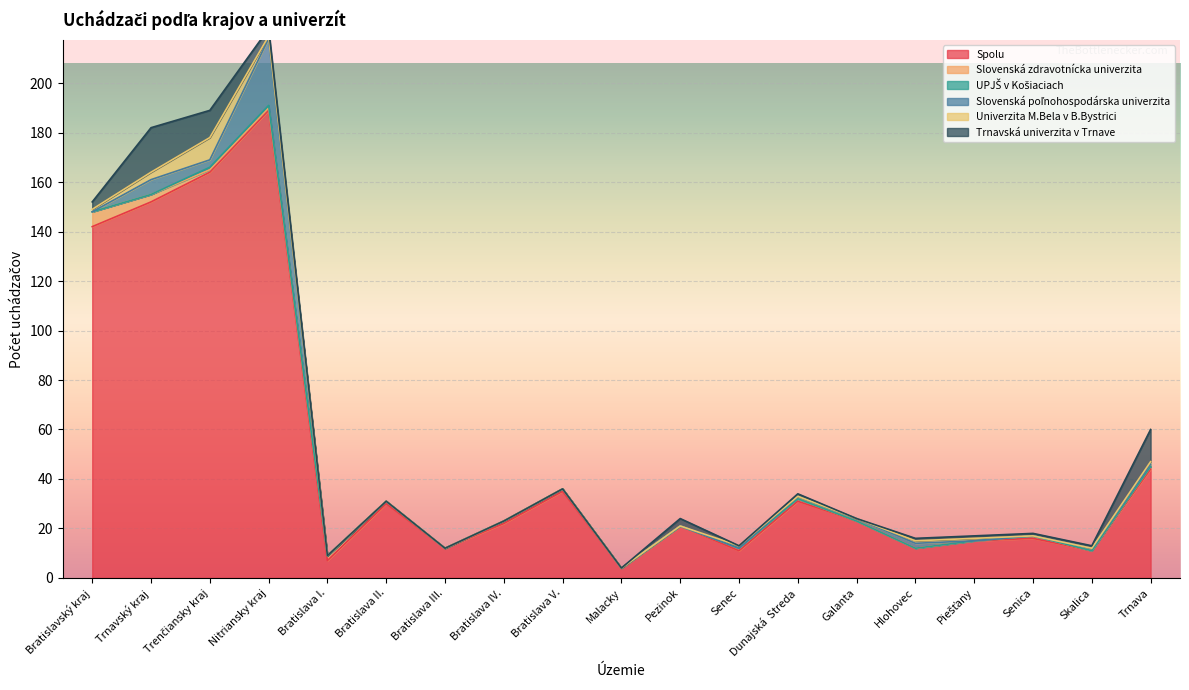

What is the label of the 6th point from the right?

Galanta